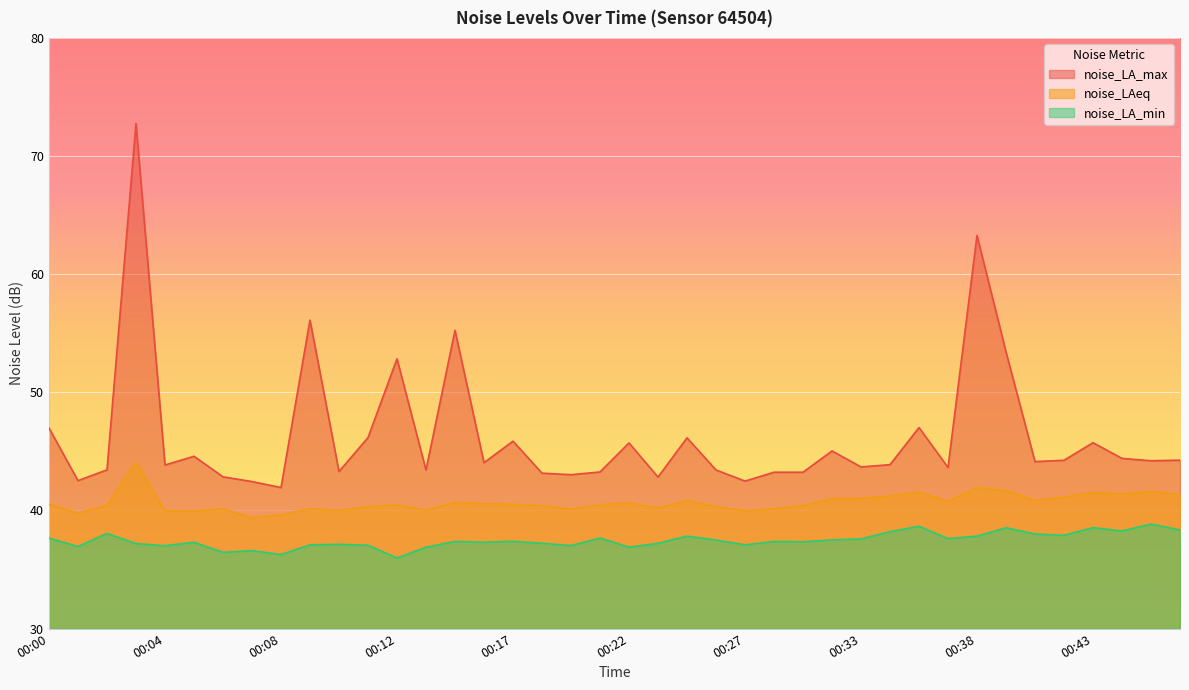

Reading left to right, list all the values displayed in this chart.

noise_LA_max: 47.0	42.5	43.4	72.8	43.9	44.6	42.9	42.5	41.9	56.1	43.3	46.2	52.8	43.4	55.2	44.0	45.9	43.2	43.0	43.3	45.7	42.8	46.1	43.4	42.5	43.2	43.2	45.0	43.7	43.9	47.0	43.6	63.3	53.4	44.1	44.2	45.7	44.4	44.2	44.3
noise_LAeq: 40.5	39.8	40.4	44.1	40.0	40.0	40.1	39.4	39.6	40.2	40.0	40.3	40.5	40.0	40.7	40.6	40.5	40.4	40.1	40.5	40.6	40.2	40.8	40.3	40.0	40.2	40.4	41.0	41.0	41.2	41.6	40.8	41.9	41.7	40.9	41.1	41.5	41.4	41.6	41.3
noise_LA_min: 37.7	37.0	38.1	37.2	37.0	37.3	36.5	36.6	36.3	37.1	37.1	37.1	36.0	36.9	37.4	37.3	37.4	37.2	37.0	37.7	36.9	37.2	37.8	37.5	37.1	37.4	37.4	37.5	37.6	38.2	38.7	37.6	37.8	38.5	38.0	37.9	38.5	38.3	38.9	38.4